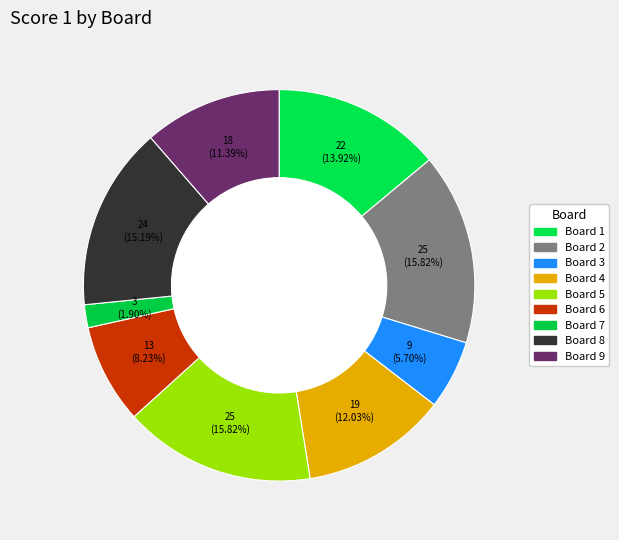

Rank the categories by value from lowest to highest.

Board 7, Board 3, Board 6, Board 9, Board 4, Board 1, Board 8, Board 2, Board 5